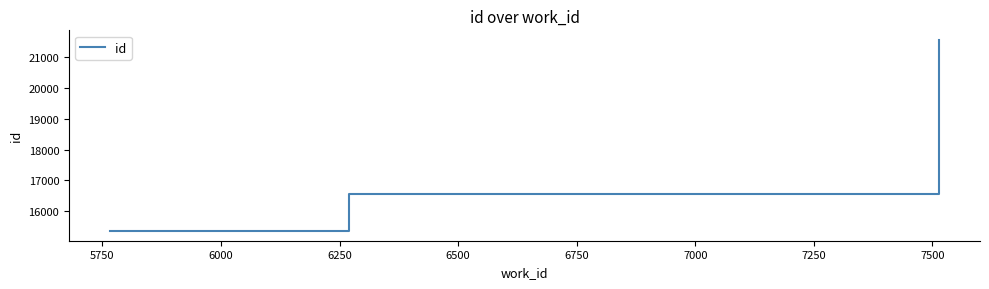

Reading right to left, transcribe all the data shown in this chart.

21540	16579	15364